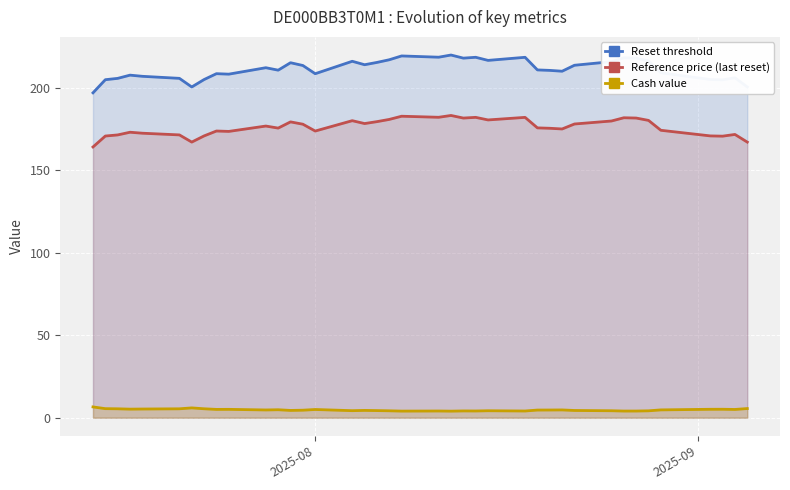

True or false: Reset threshold and Reference price (last reset) cross at least once.

False